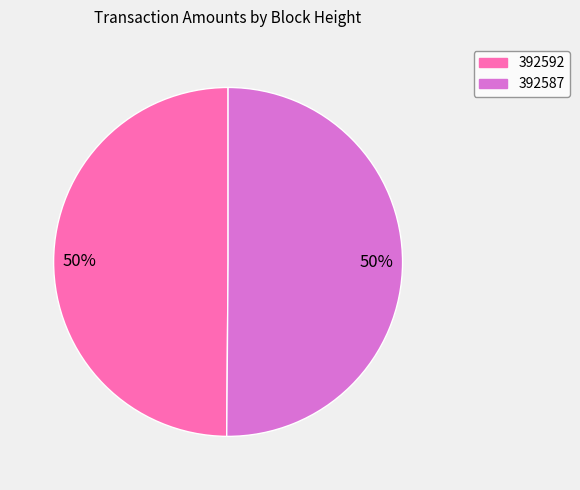

How many slices are in this pie chart?

2